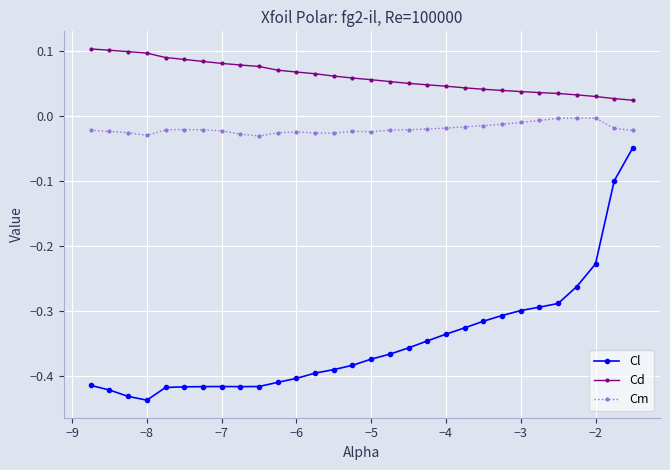

What is the sum of all Cd values?

1.8